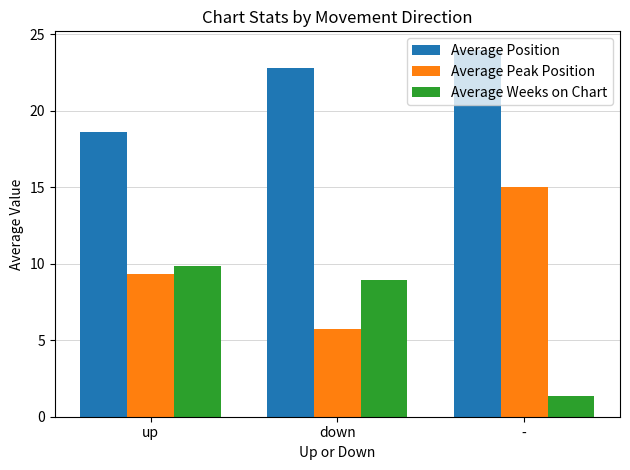

Where does the Average Weeks on Chart series first go above 8?

up